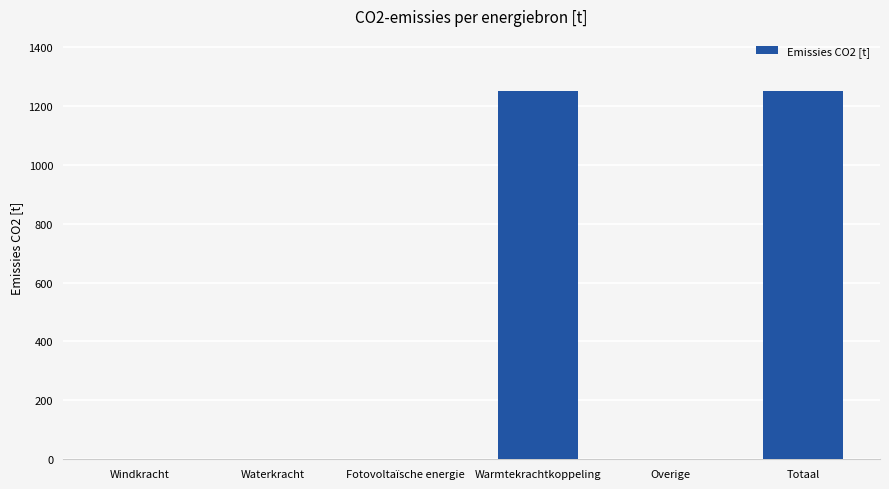

The value at Totaal is 2241.1. True or false?

False